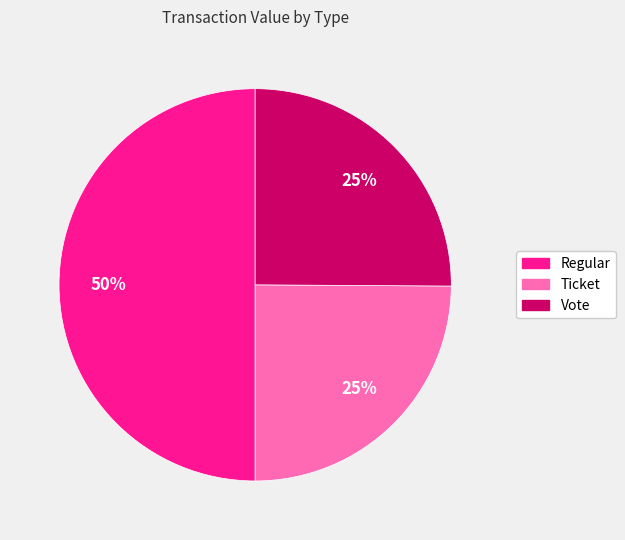

Which has a higher value, Regular or Vote?

Regular